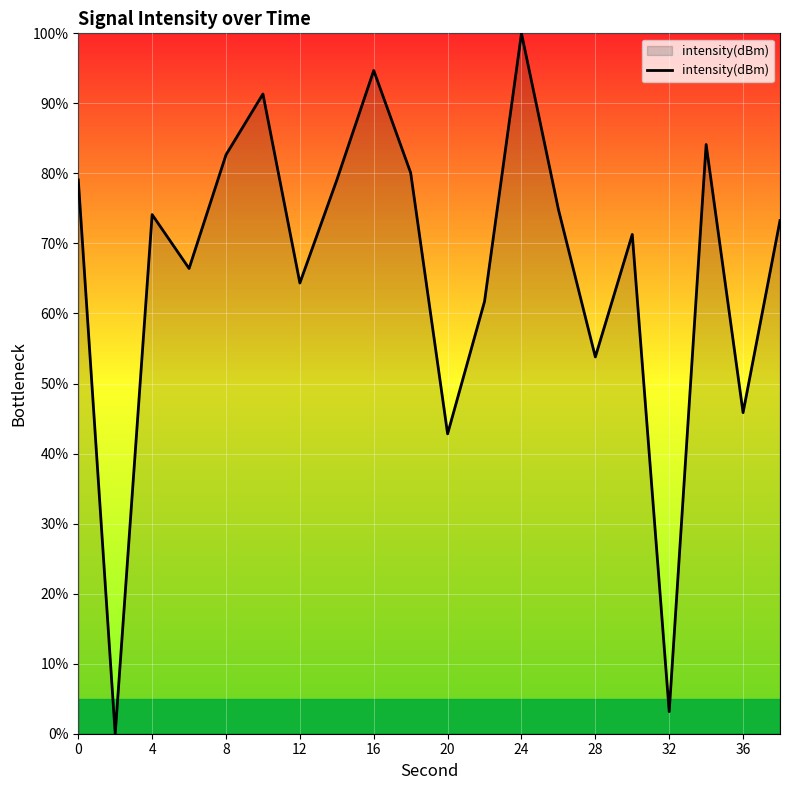

What is the greatest value displayed?

100.0